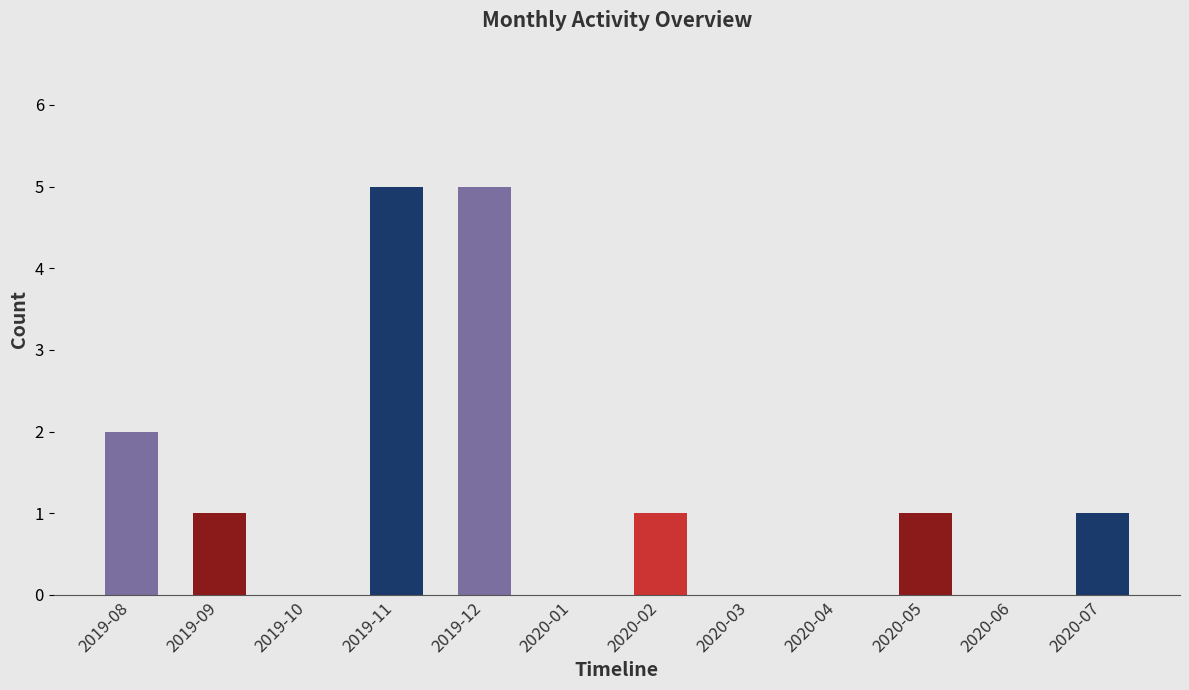

The chart shows a value of 1 at 2020-02. True or false?

False